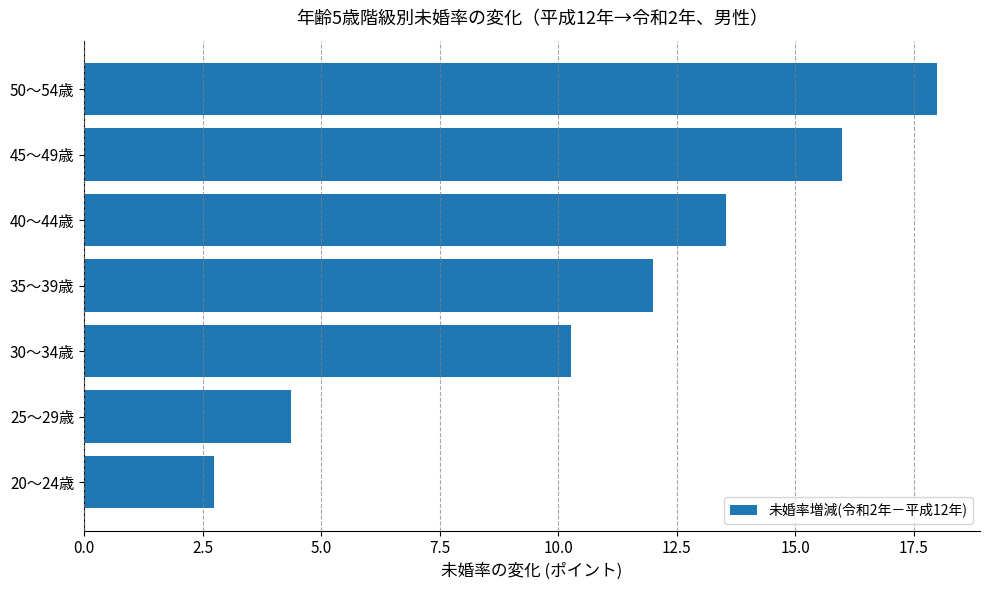

What is the sum of all values?

76.9